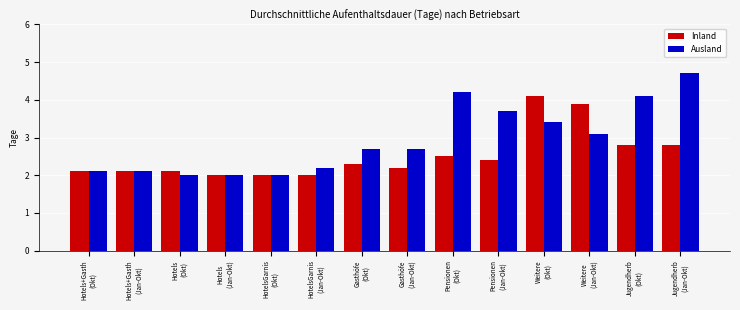

Reading left to right, transcribe all the data shown in this chart.

Inland: 2.1	2.1	2.1	2.0	2.0	2.0	2.3	2.2	2.5	2.4	4.1	3.9	2.8	2.8
Ausland: 2.1	2.1	2.0	2.0	2.0	2.2	2.7	2.7	4.2	3.7	3.4	3.1	4.1	4.7